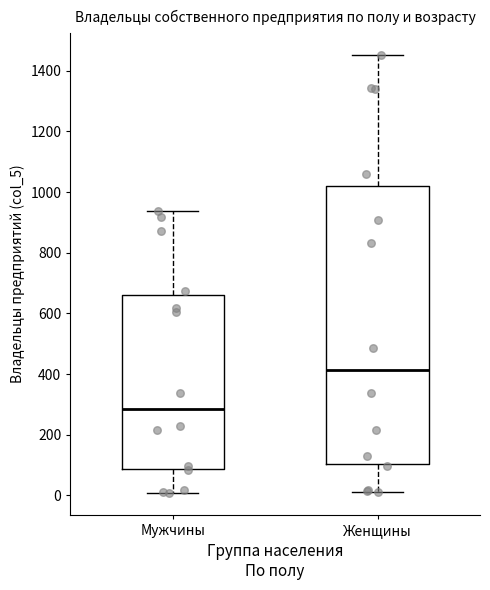

Reading left to right, transcribe this box plot: for each box, give where its median line is, the range the box spans, and where its two whiskers end, as read against the y-axis. The values are not printed on the chart, so give them approximately, as read against the axis.

Мужчины: median 280, box 80 to 660, whiskers 0 to 940
Женщины: median 420, box 100 to 1020, whiskers 20 to 1460